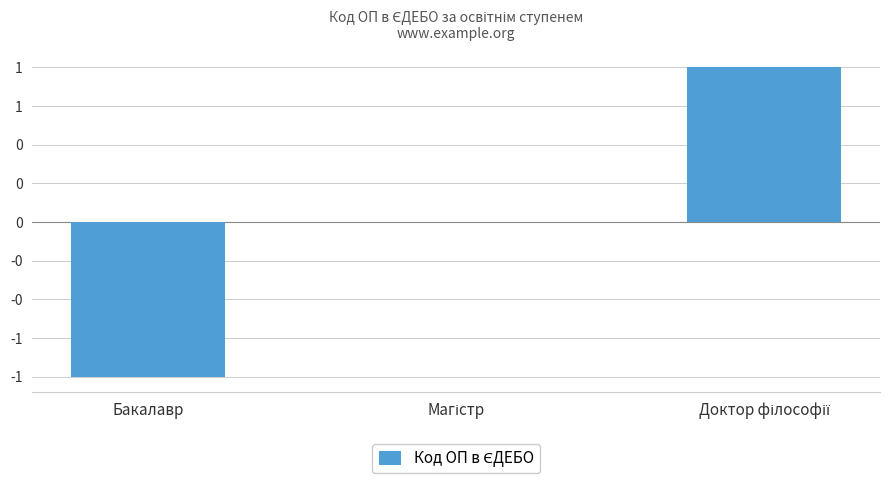

Where is the data nearest to the value 0?

Магістр